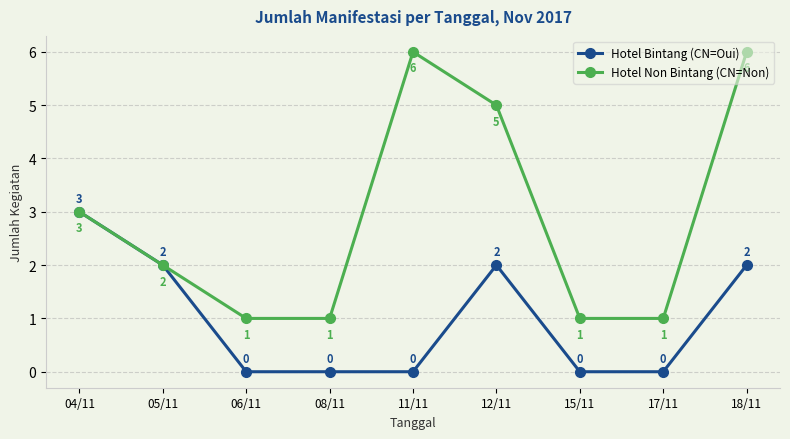

What is the sum of the Hotel Non Bintang (CN=Non) values at 15/11 and 17/11?

2